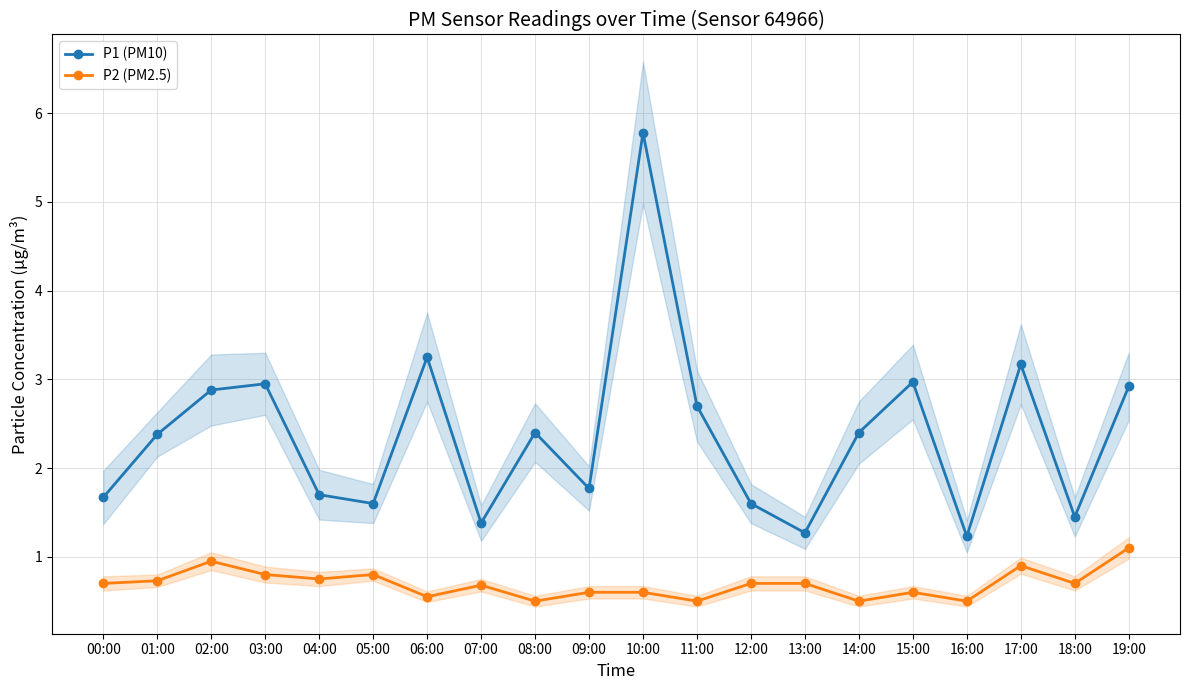

Which category has the lowest value across all series?

08:00